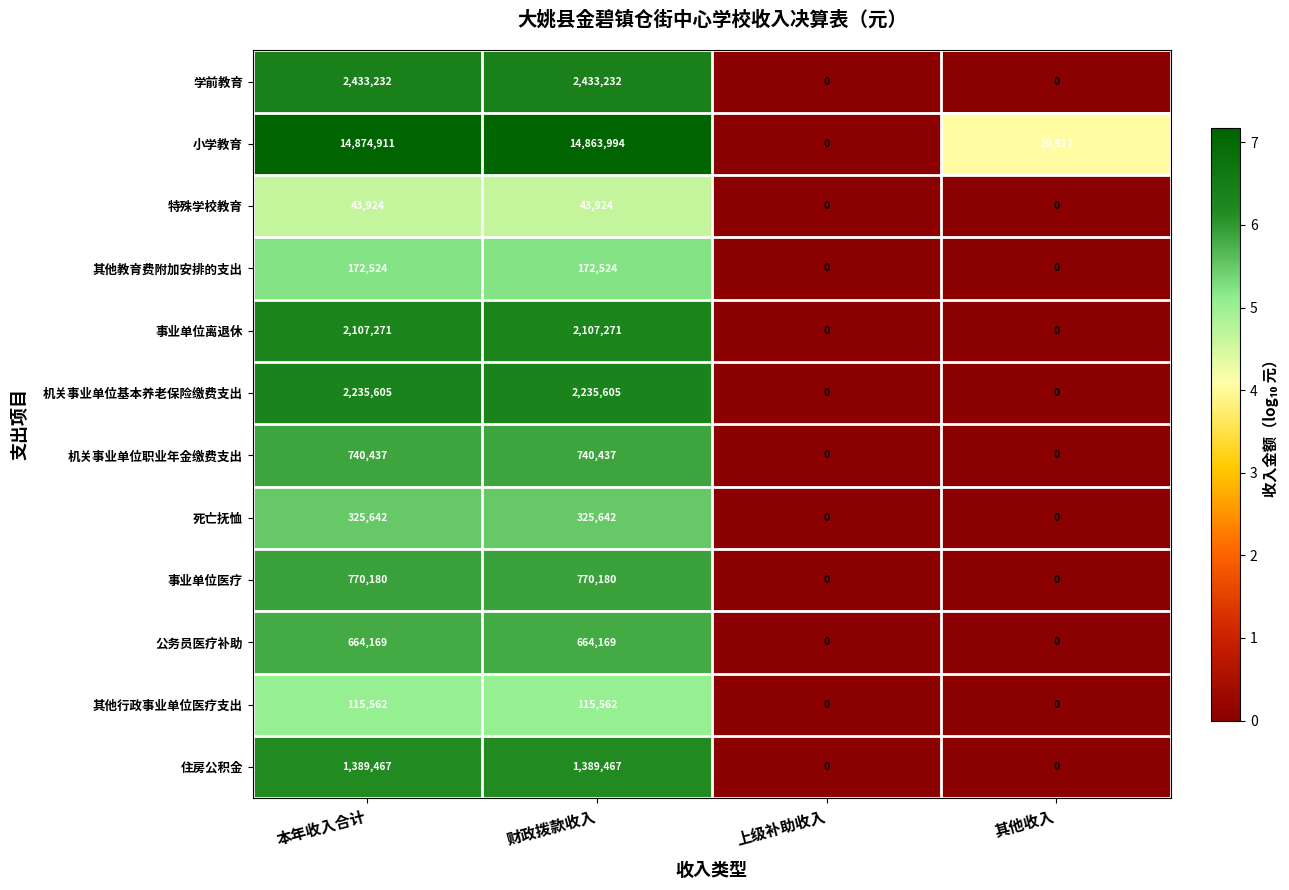

Is it true that 小学教育 equals 0 at 上级补助收入?

True